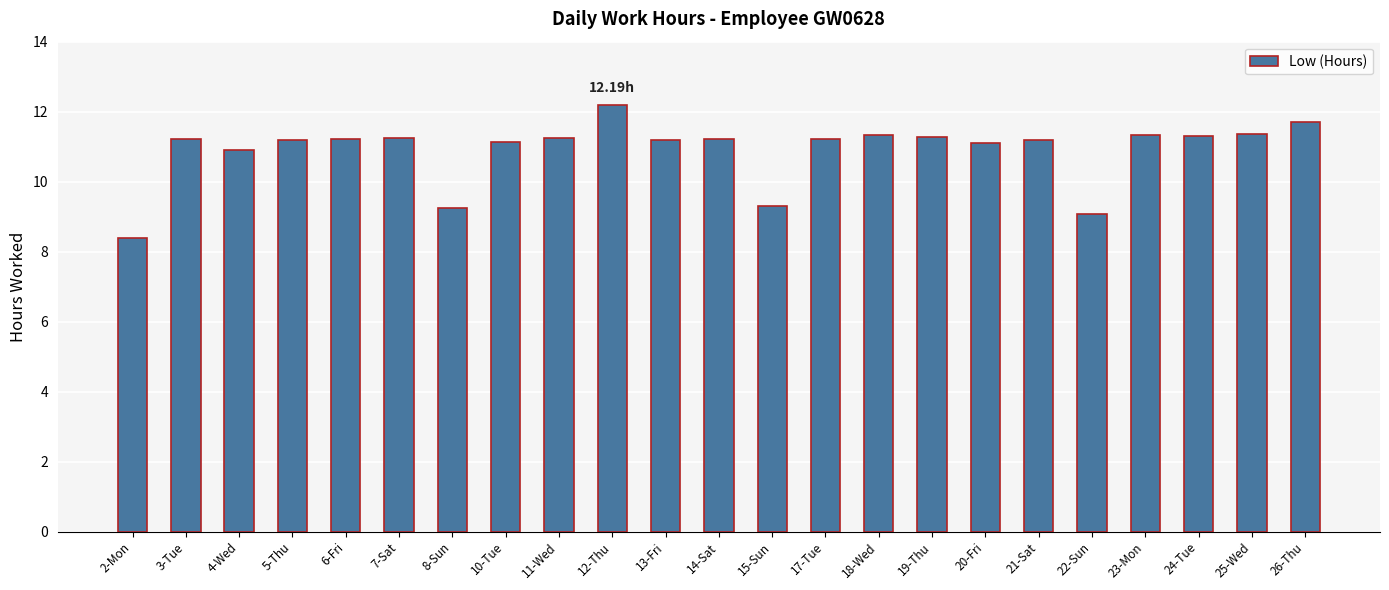

What position from the left is 15-Sun?

13